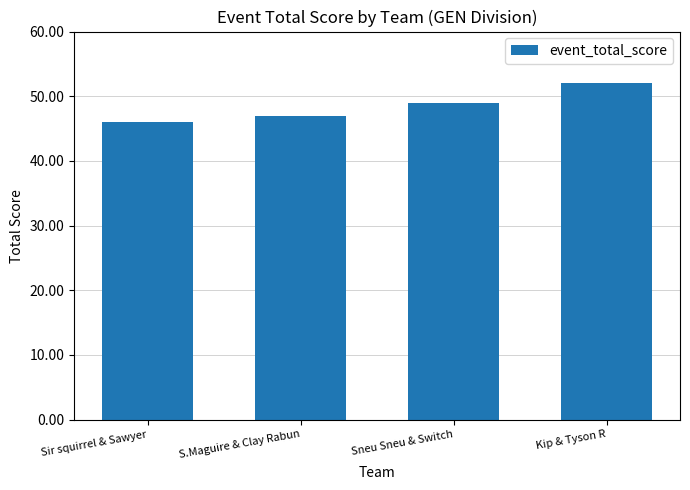

What is the label of the 2nd bar from the right?

Sneu Sneu & Switch